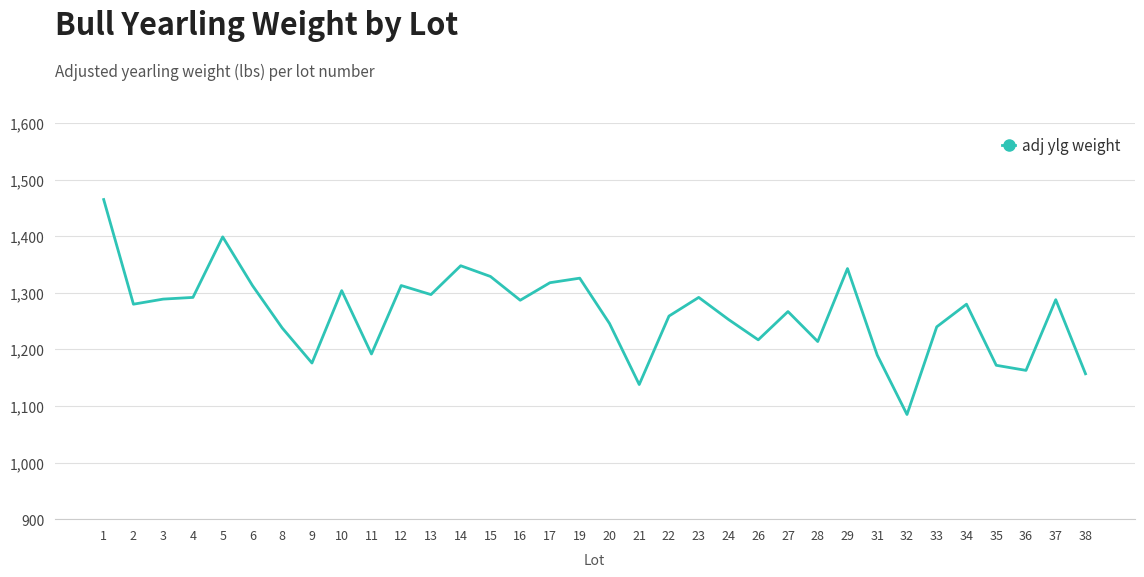

At which category does the data reach its first local valley?

2